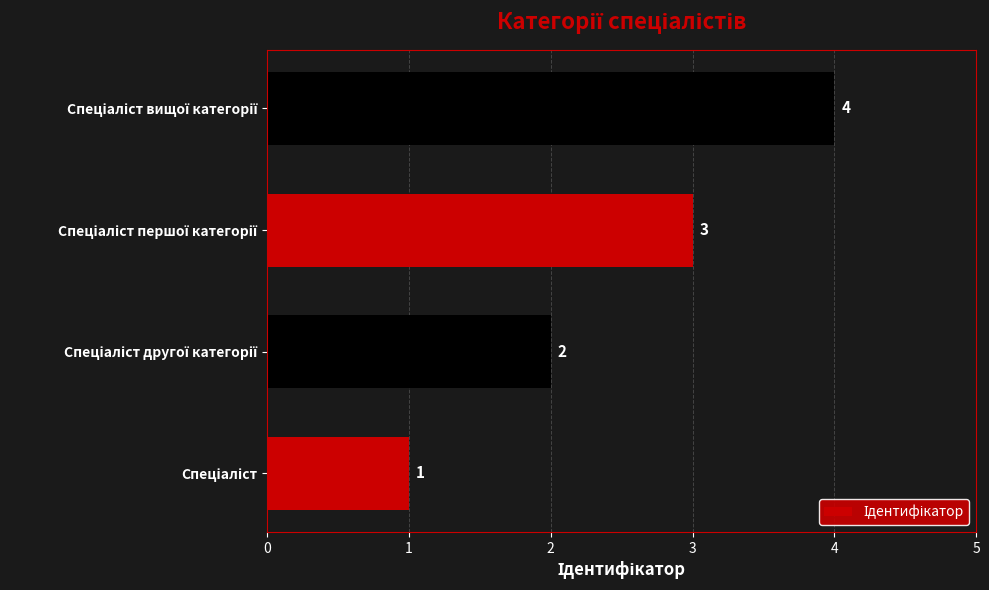

How many values are between 2 and 4?

3